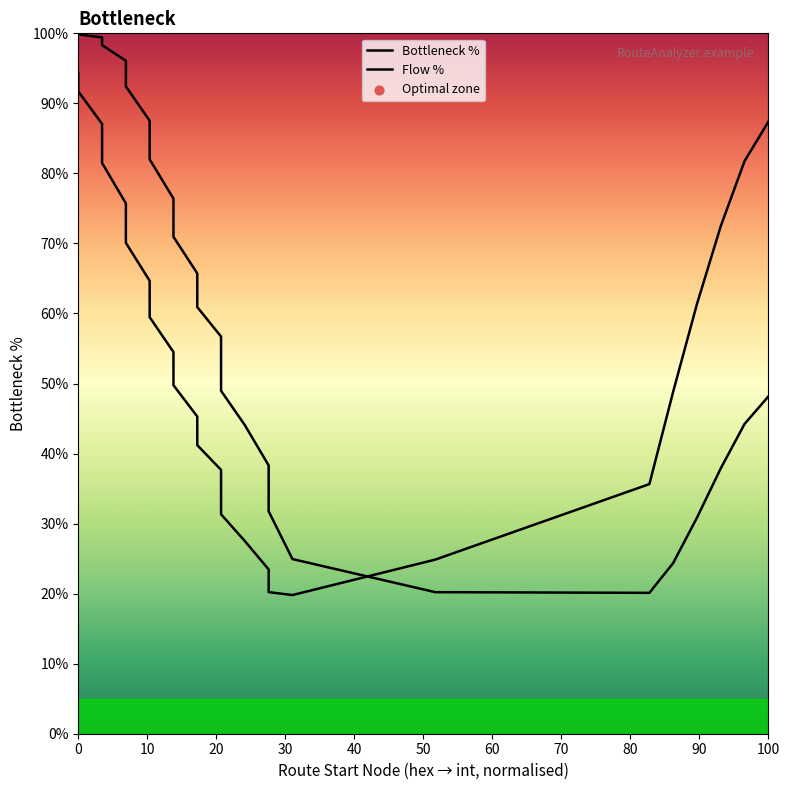

Which series contains the highest Y value?

Flow %